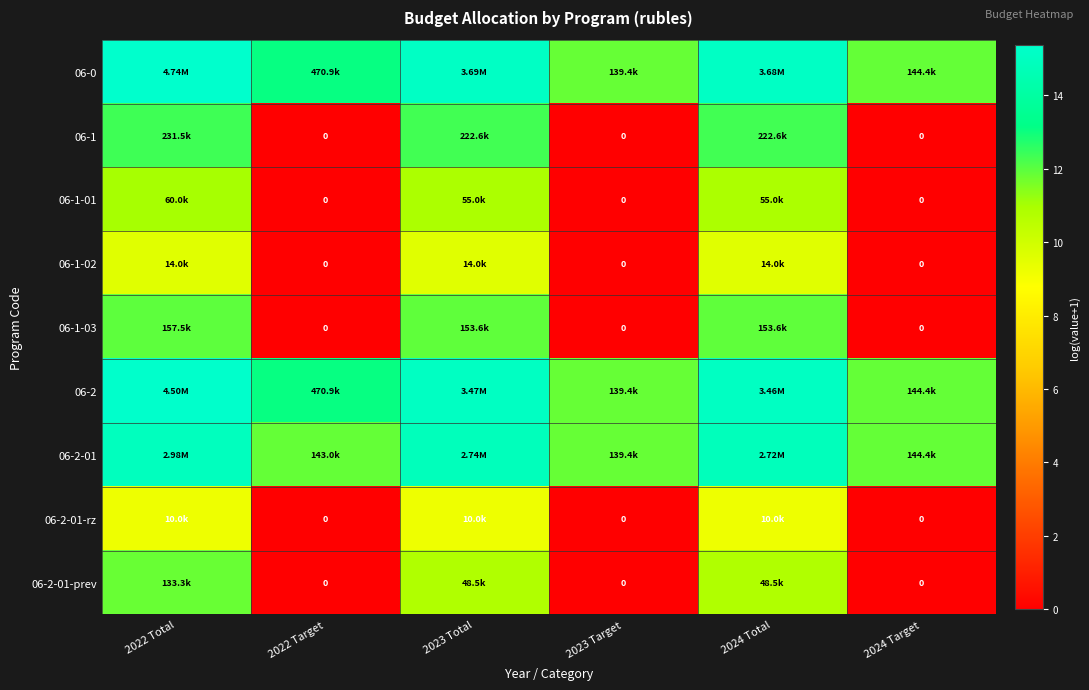

At which label is 06-1-03 closest to 5?

2022 Target